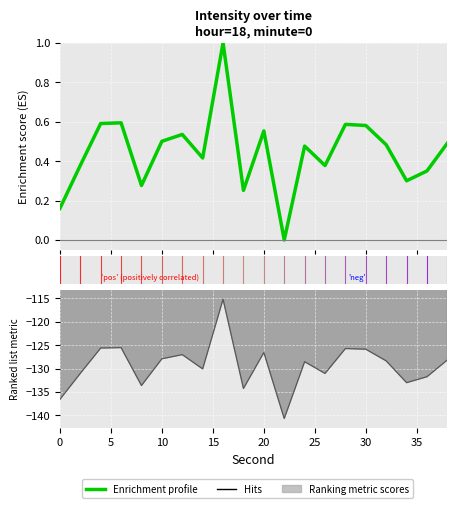

Reading left to right, list all the values displayed in this chart.

0.2	0.4	0.6	0.6	0.3	0.5	0.5	0.4	1.0	0.3	0.6	0.0	0.5	0.4	0.6	0.6	0.5	0.3	0.4	0.5